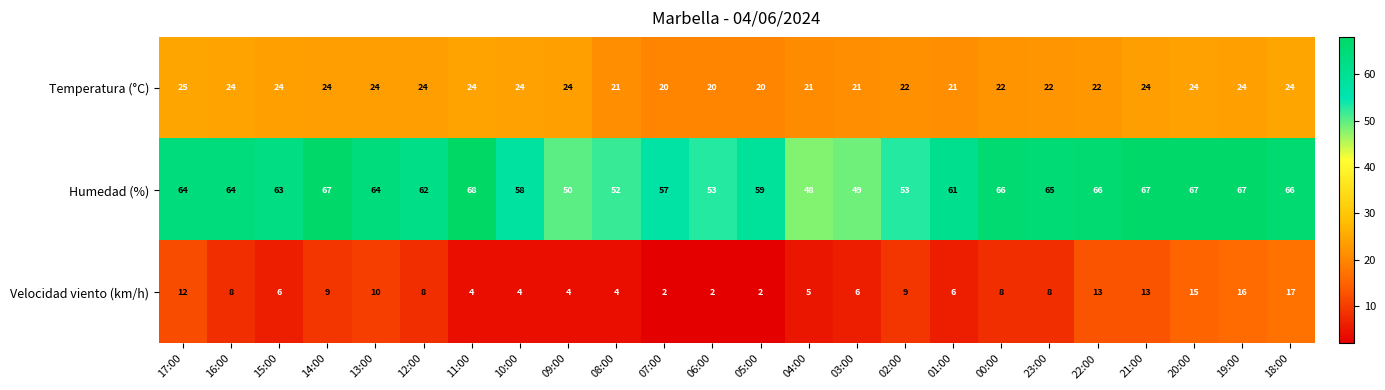

At 15:00, list the series in order from largest to smallest.

Humedad (%), Temperatura (°C), Velocidad viento (km/h)